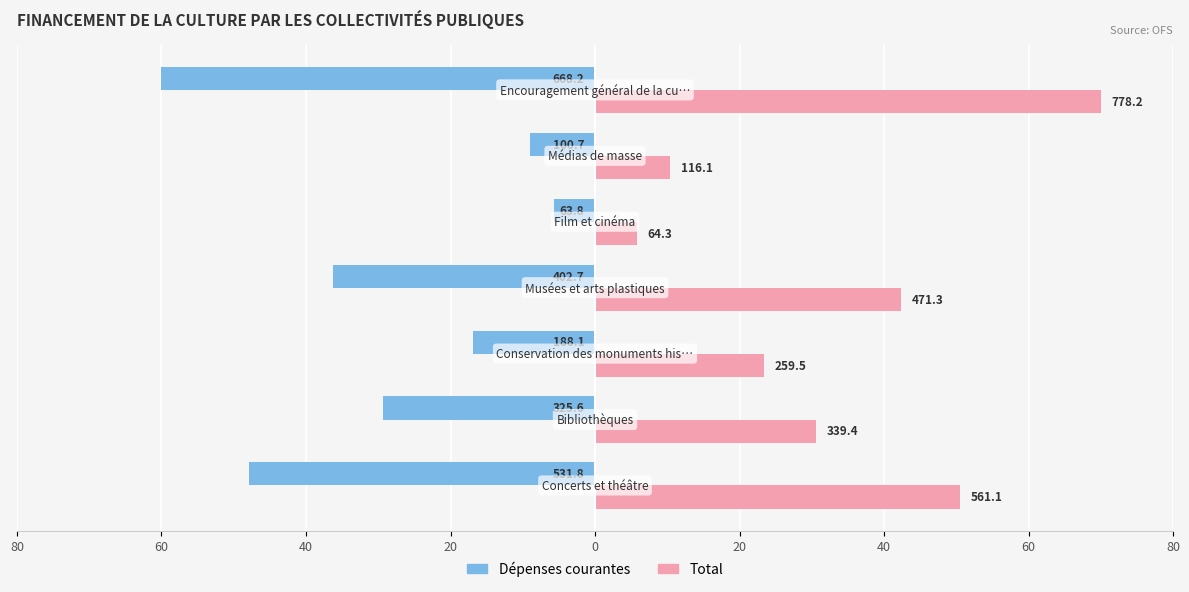

What is the smallest value displayed?

-60.1